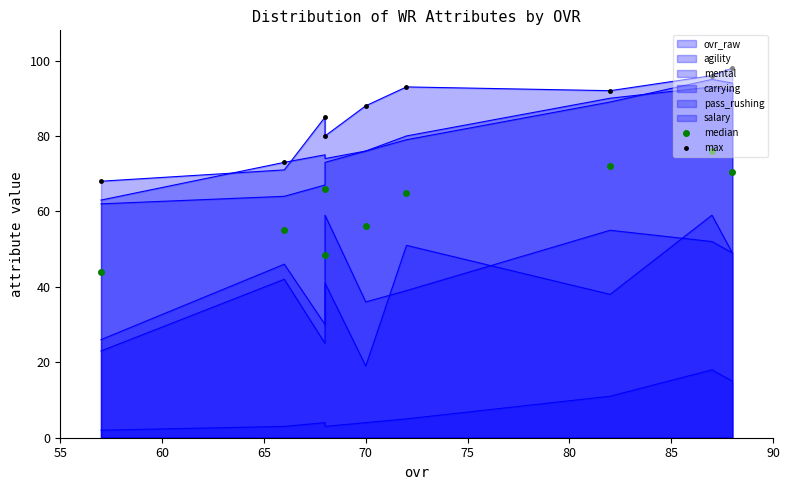

True or false: max and median intersect in this chart.

False